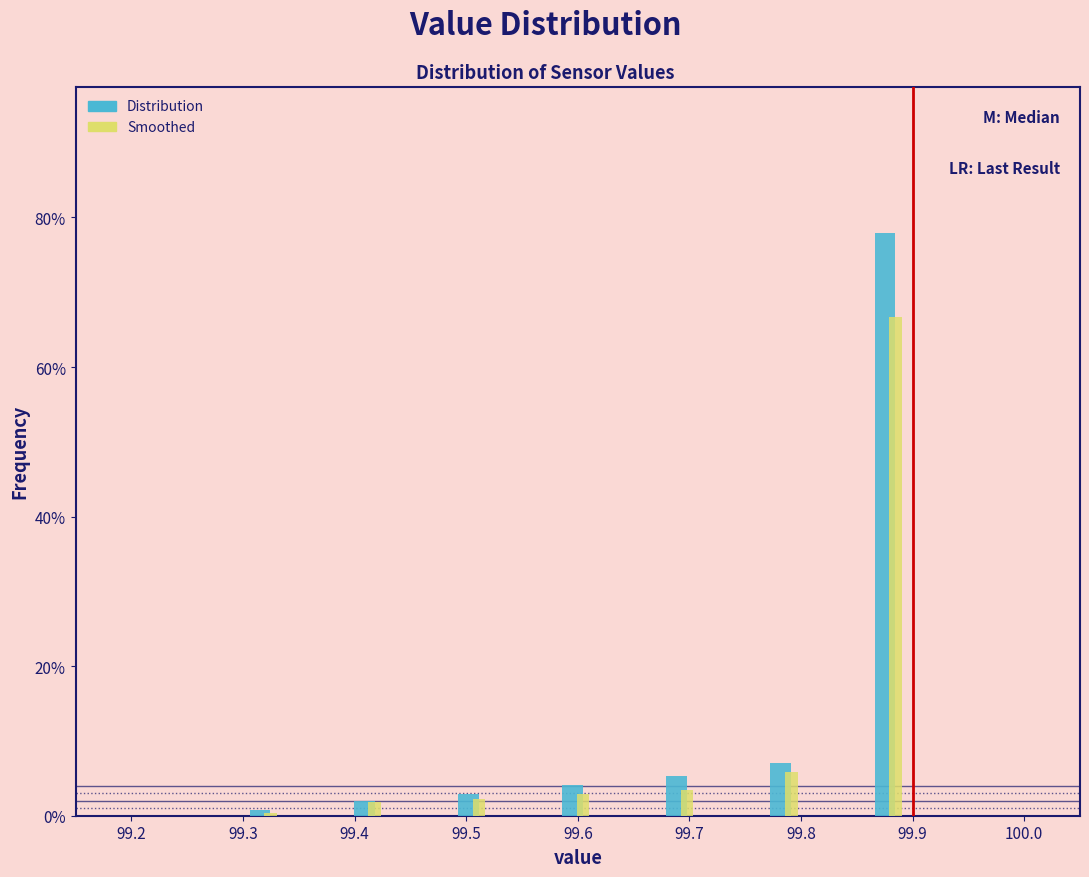

Reading left to right, list every range on the x-axis with the height of the bar of each series over it. Neither the bar edges nor the heights are printed on the chart, so give them approximately, as read against the axes.

99.25 to 99.30: Distribution=0	Smoothed=0
99.30 to 99.34: Distribution=under 2	Smoothed=under 2
99.34 to 99.39: Distribution=0	Smoothed=0
99.39 to 99.44: Distribution=under 2	Smoothed=under 2
99.44 to 99.48: Distribution=0	Smoothed=0
99.48 to 99.53: Distribution=2	Smoothed=2
99.53 to 99.58: Distribution=0	Smoothed=0
99.58 to 99.62: Distribution=4	Smoothed=2
99.62 to 99.67: Distribution=0	Smoothed=0
99.67 to 99.72: Distribution=6	Smoothed=4
99.72 to 99.76: Distribution=0	Smoothed=0
99.76 to 99.81: Distribution=6	Smoothed=6
99.81 to 99.86: Distribution=0	Smoothed=0
99.86 to 99.90: Distribution=78	Smoothed=66
99.90 to 99.95: Distribution=0	Smoothed=0